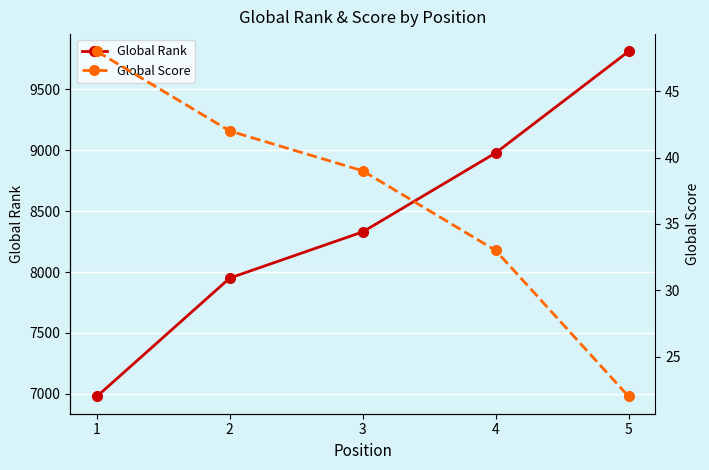

What is the difference between the Global Rank values at 4 and 3?

649